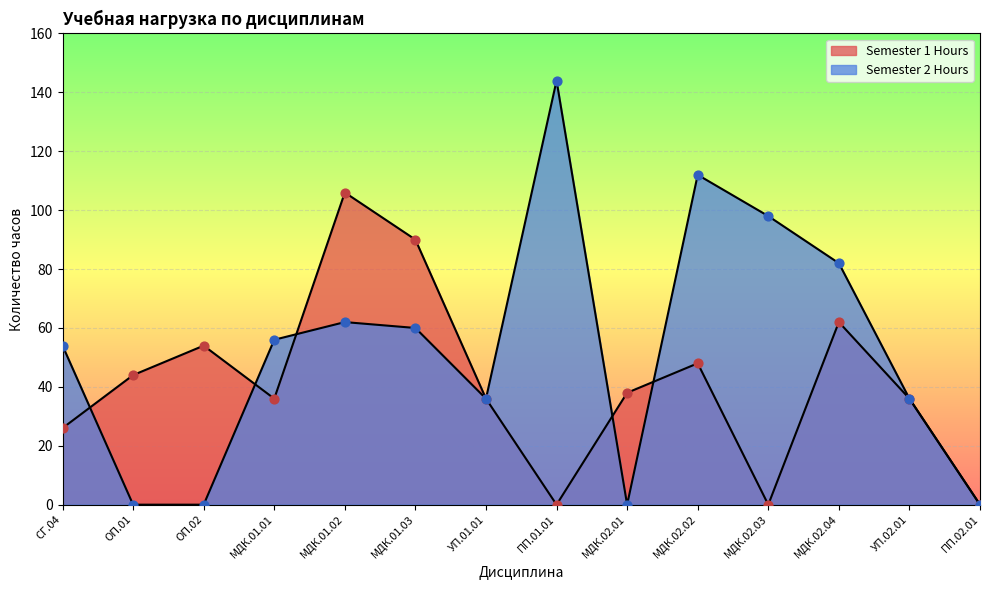

Which series reaches the minimum Y coordinate?

Semester 1 Hours